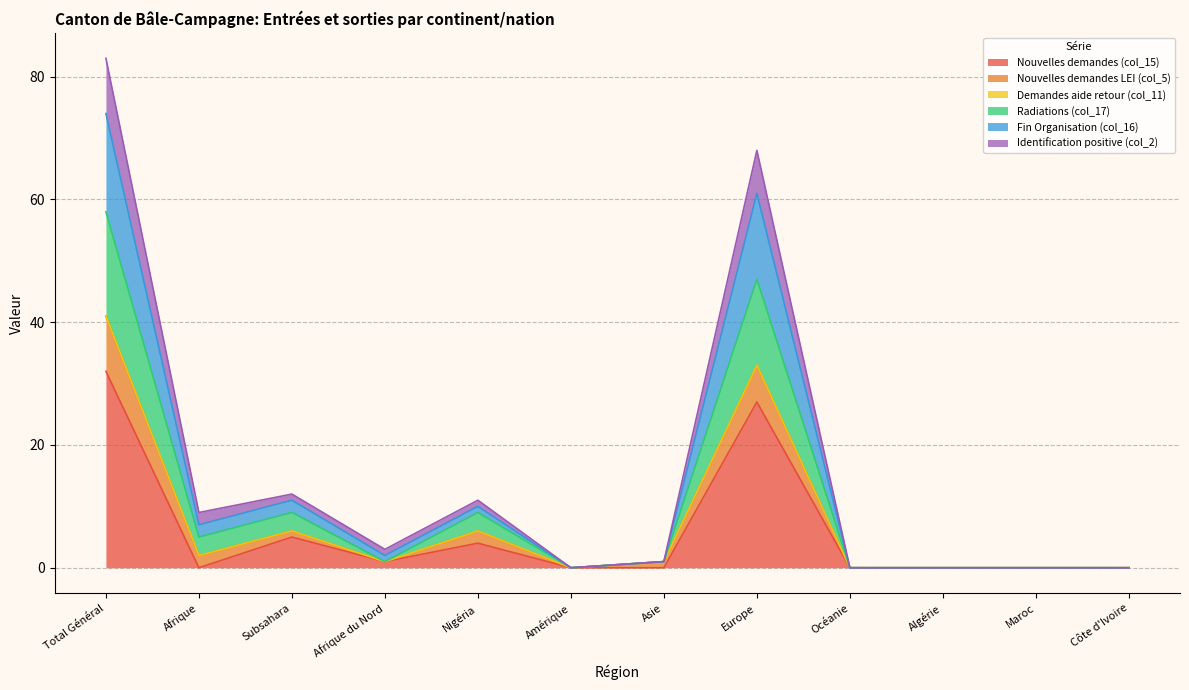

List the labels in order of Nouvelles demandes LEI (col_5) value, largest first.

Total Général, Europe, Subsahara, Nigéria, Afrique, Afrique du Nord, Asie, Amérique, Océanie, Algérie, Maroc, Côte d'Ivoire